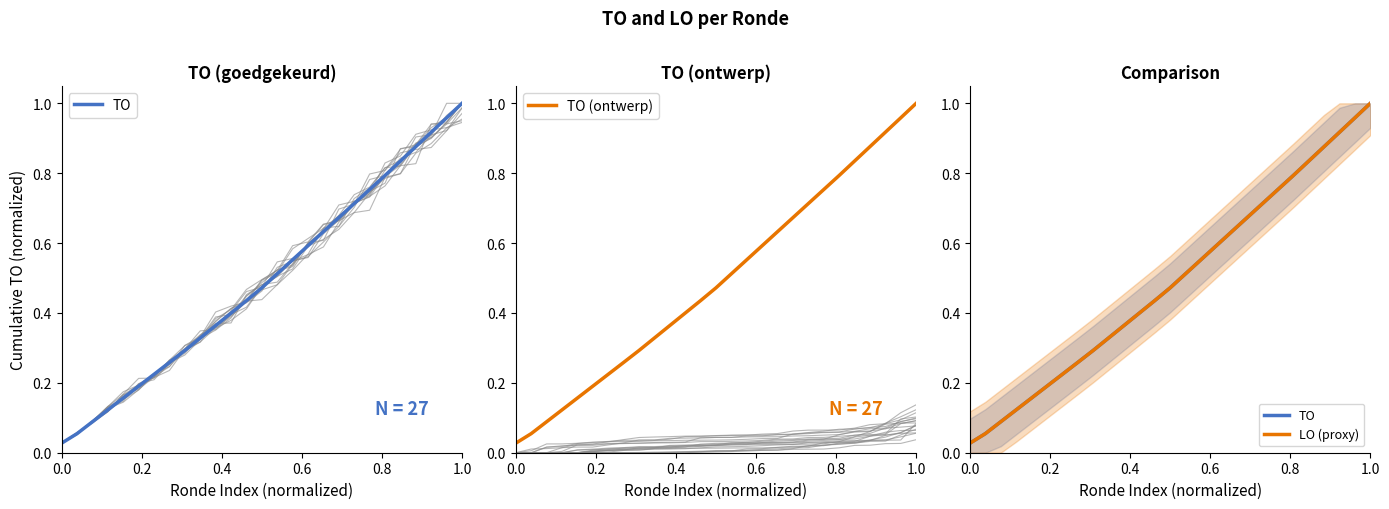

What is the label of the 4th point from the left?

0.6